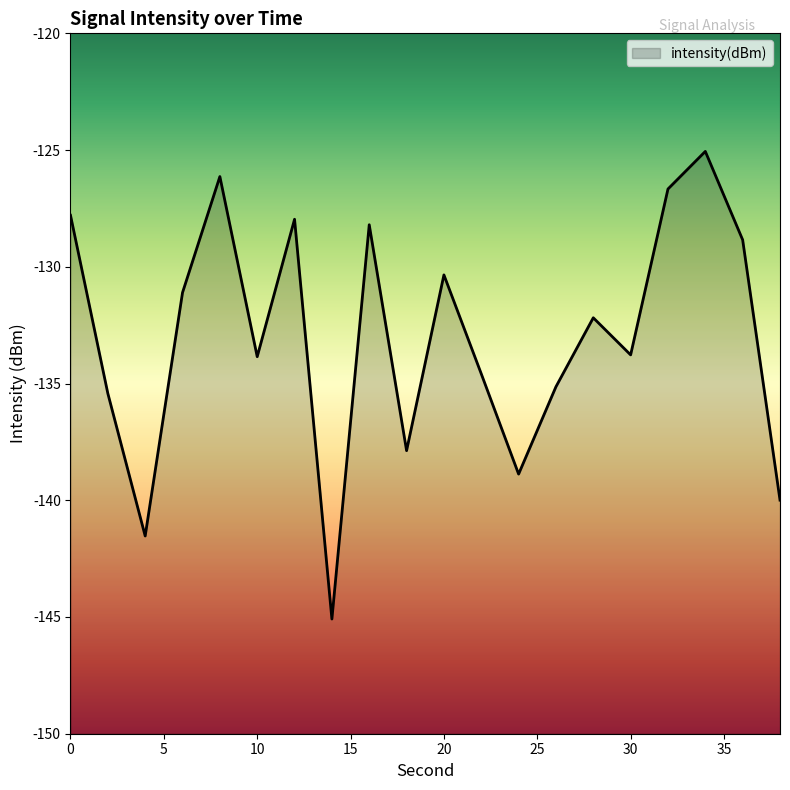

At which label is the value closest to -135?

26